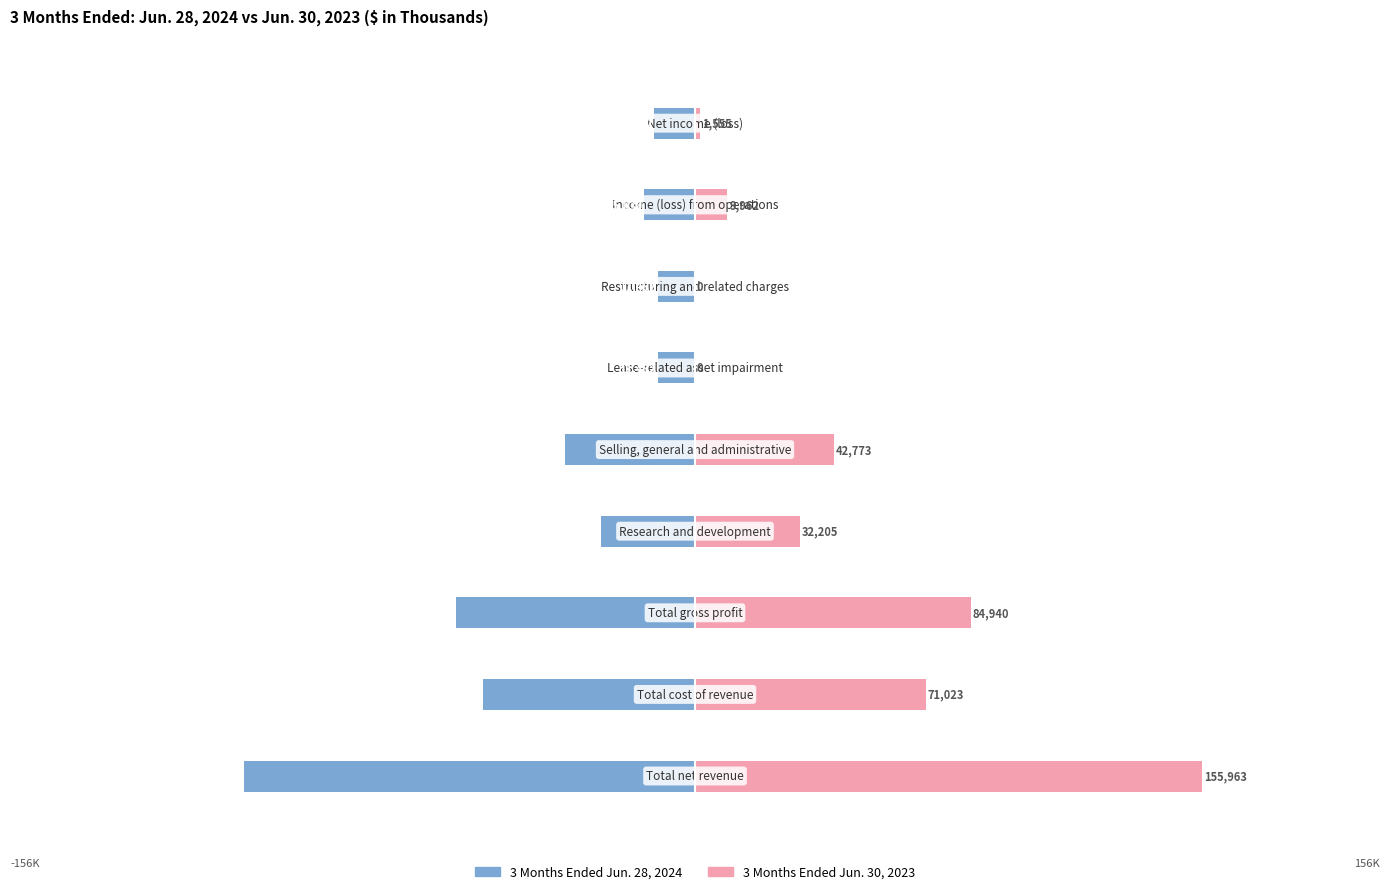

Are the bars horizontal?

Yes